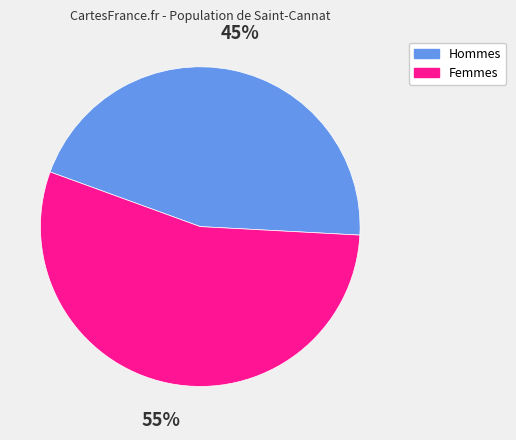

Is there any slice that represents more than half of the pie?

Yes